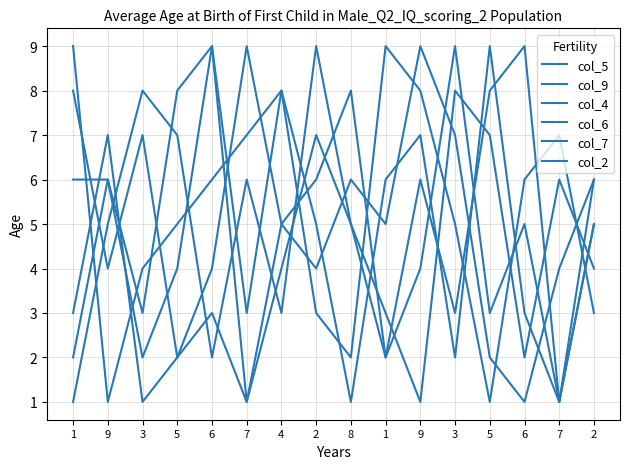

List the series in order of their peak value, highest first.

col_5, col_9, col_4, col_6, col_7, col_2